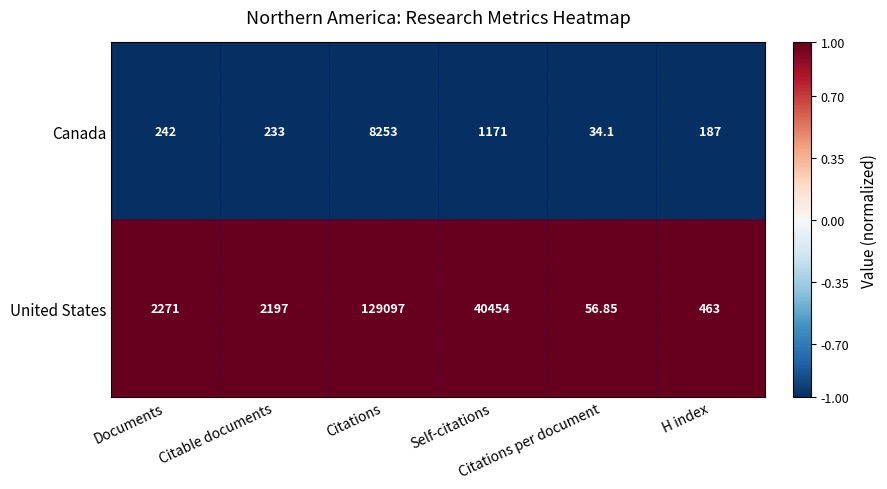

Which series has the largest range (max minus min)?

United States